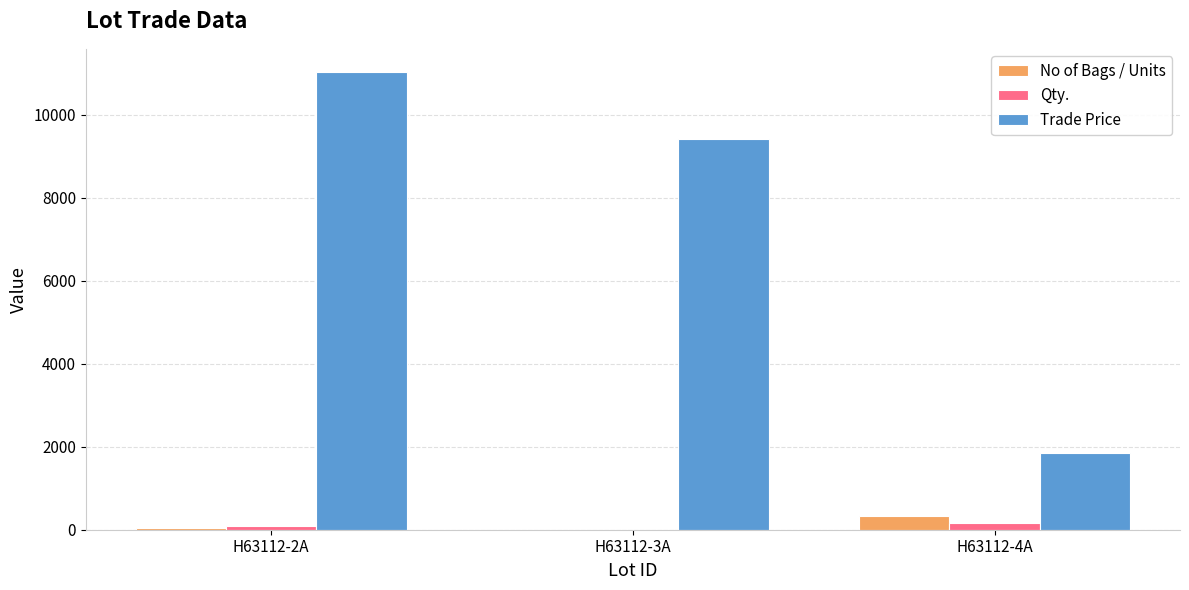

At which category is the sum across all series the highest?

H63112-2A